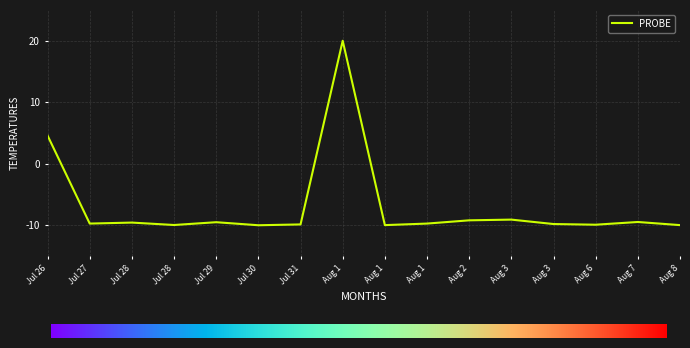

How many lines are shown in the chart?

1